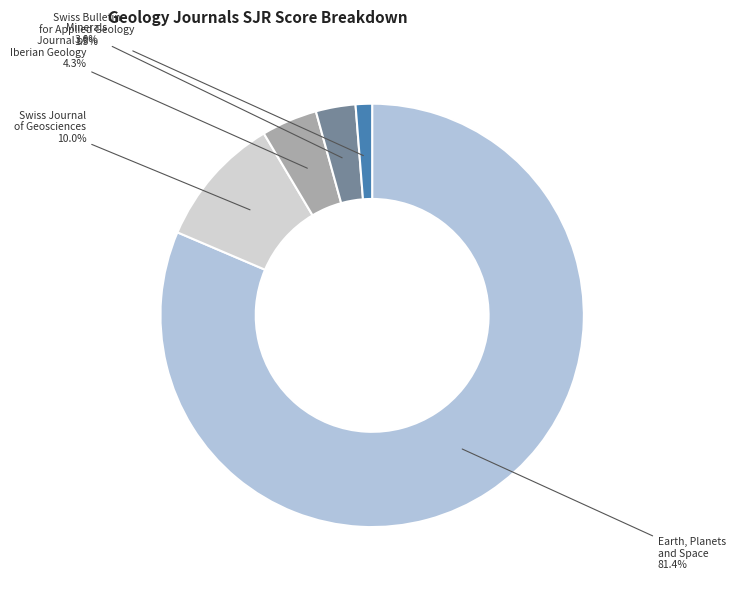

How many slices are in this pie chart?

5